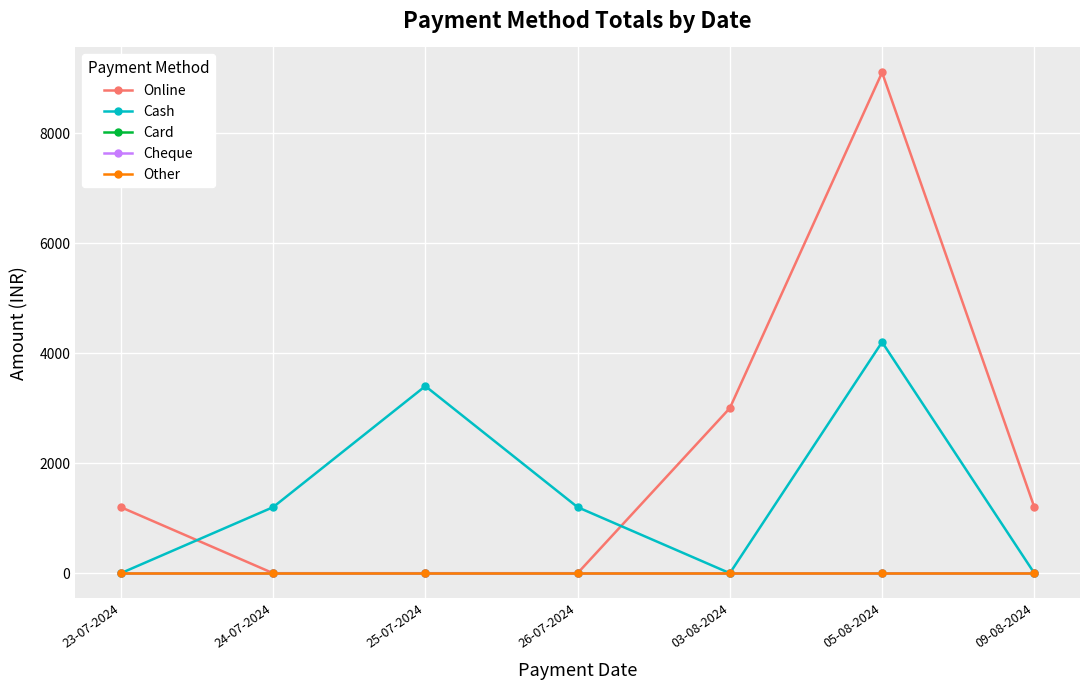

What is the label of the 3rd point from the left?

25-07-2024